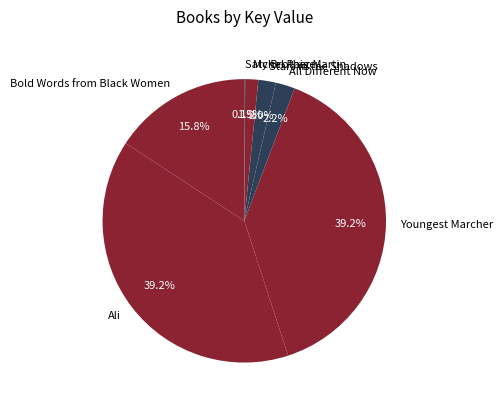

Which has a higher value, Stars in the Shadows or My Brother Martin?

Stars in the Shadows